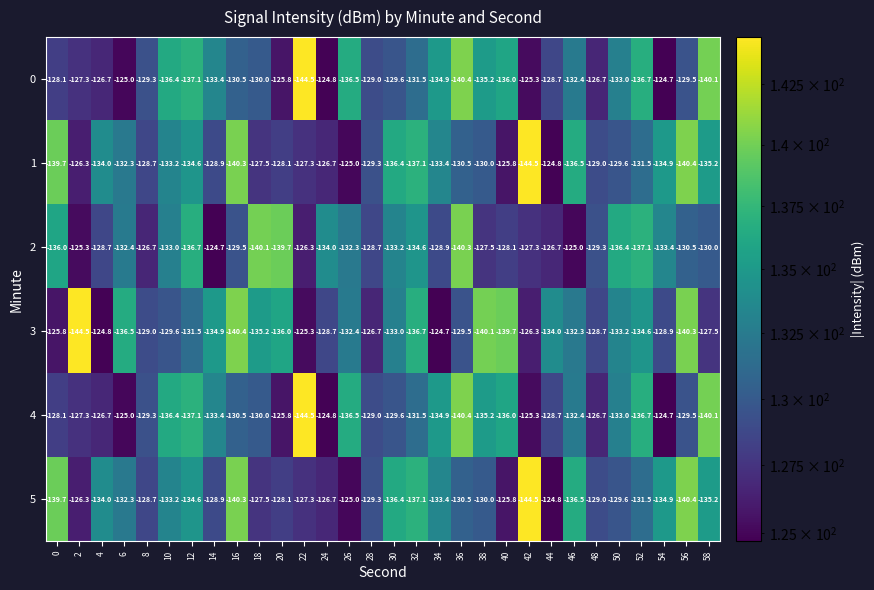

At which category is the sum across all series the highest?

24